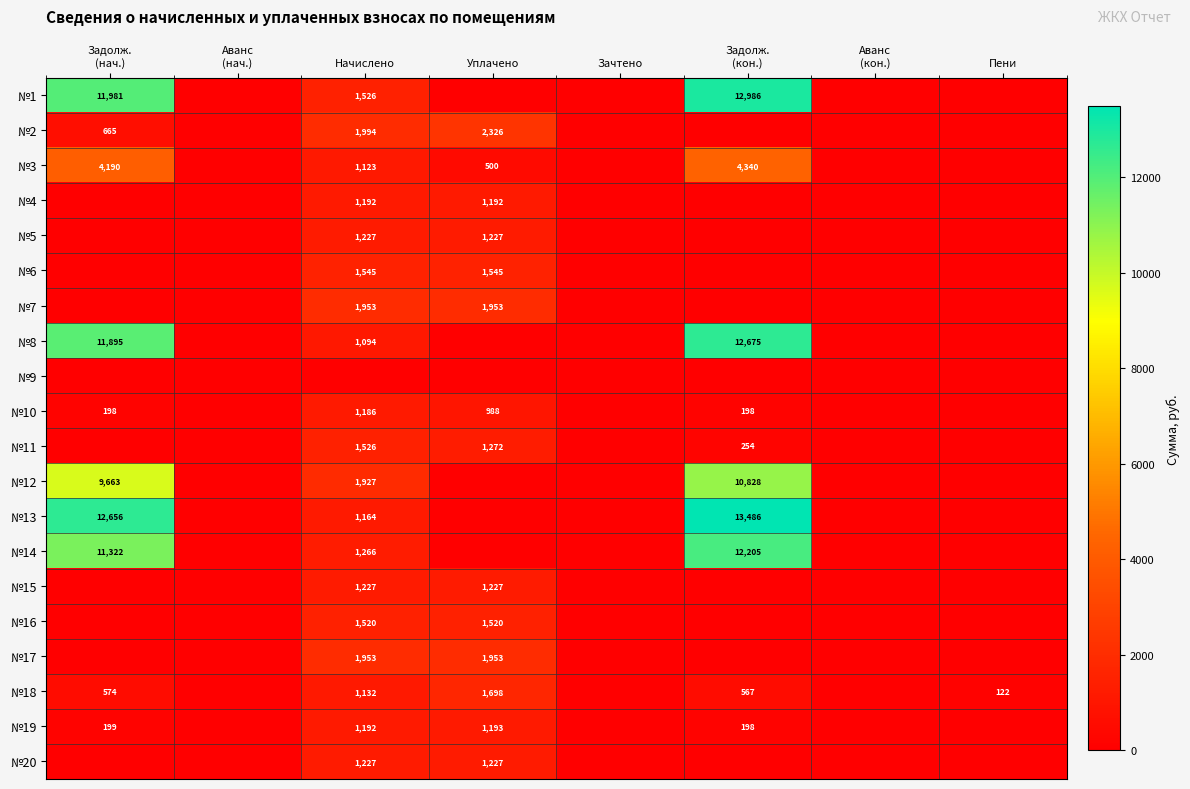

The value of №1 at Начислено is 2065.7. True or false?

False